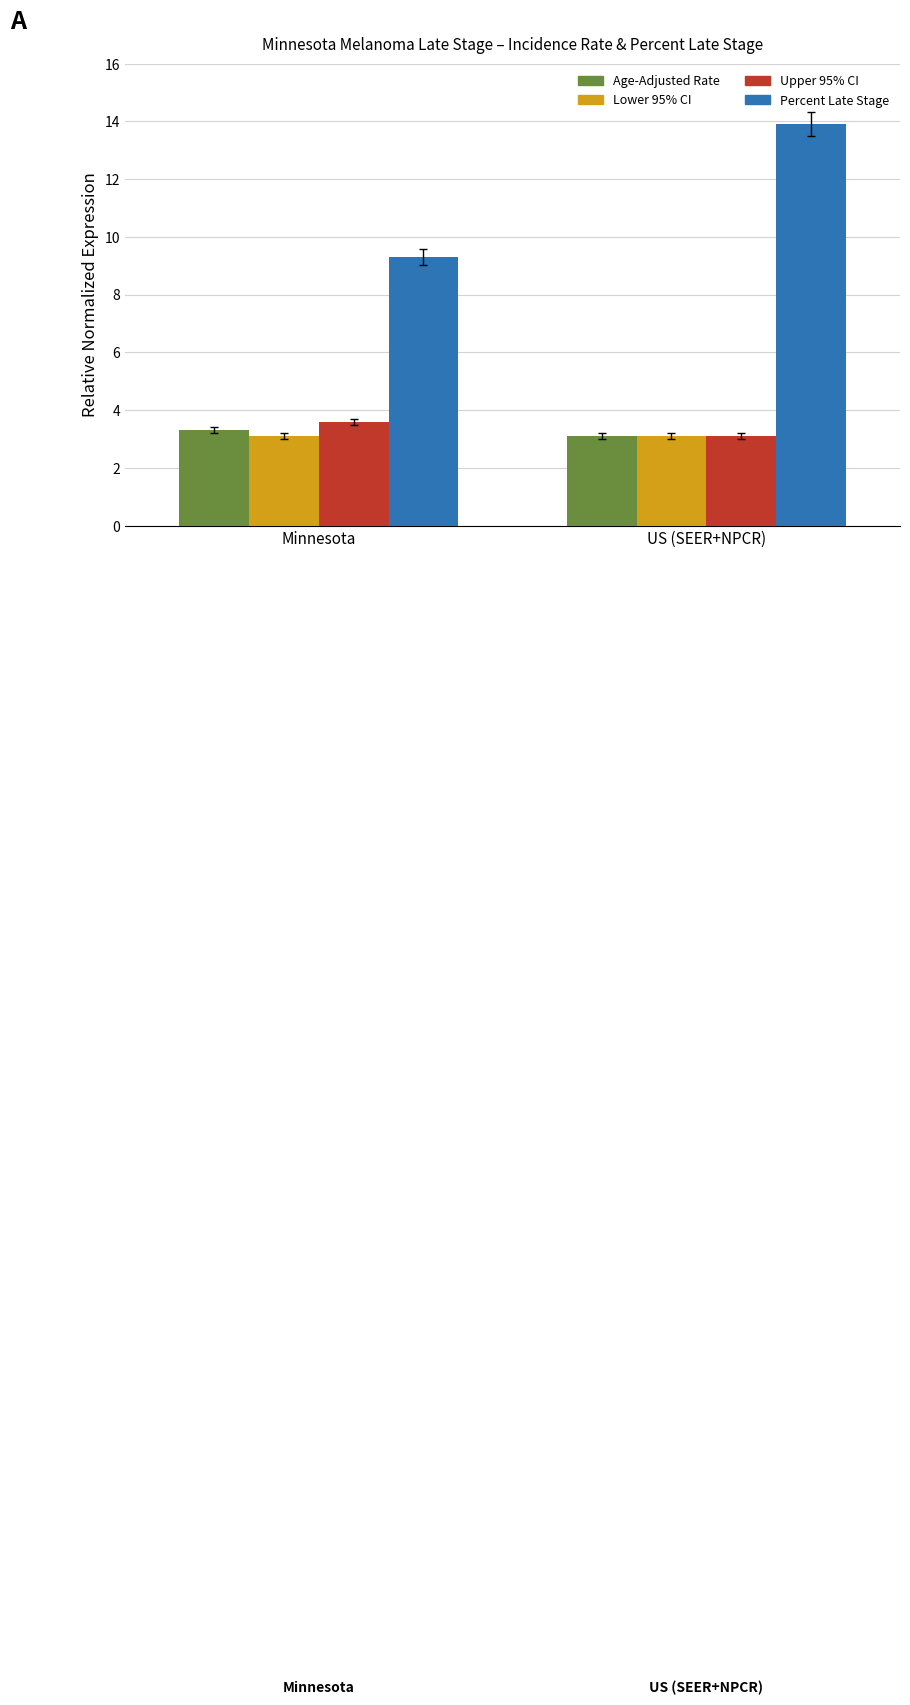

What is the sum of all Percent Late Stage values?

23.2